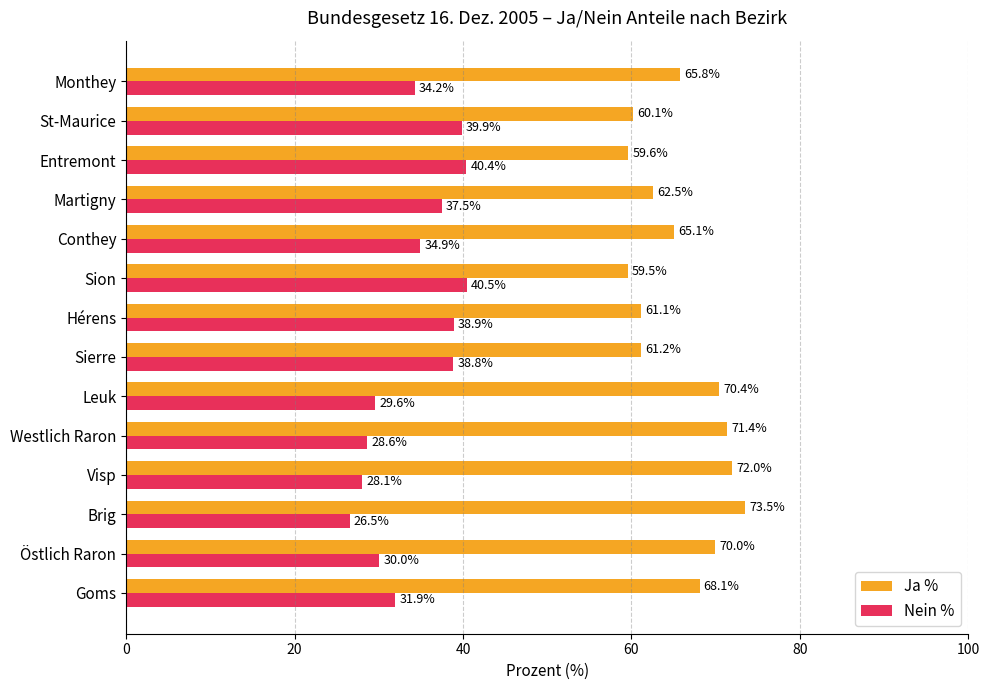

At how many categories does at least one series exceed 59?

14